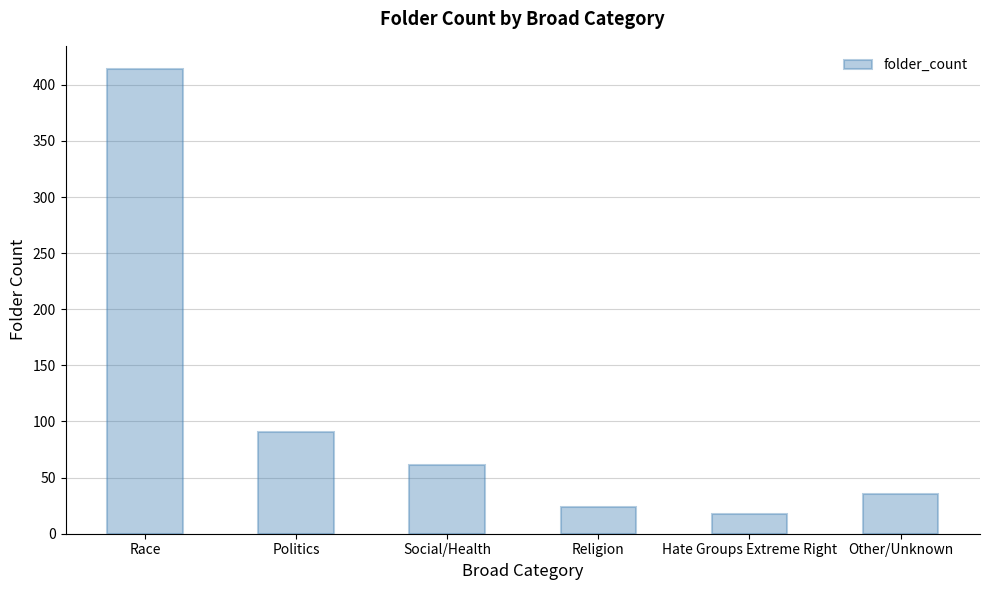

What is the label of the 4th bar from the right?

Social/Health